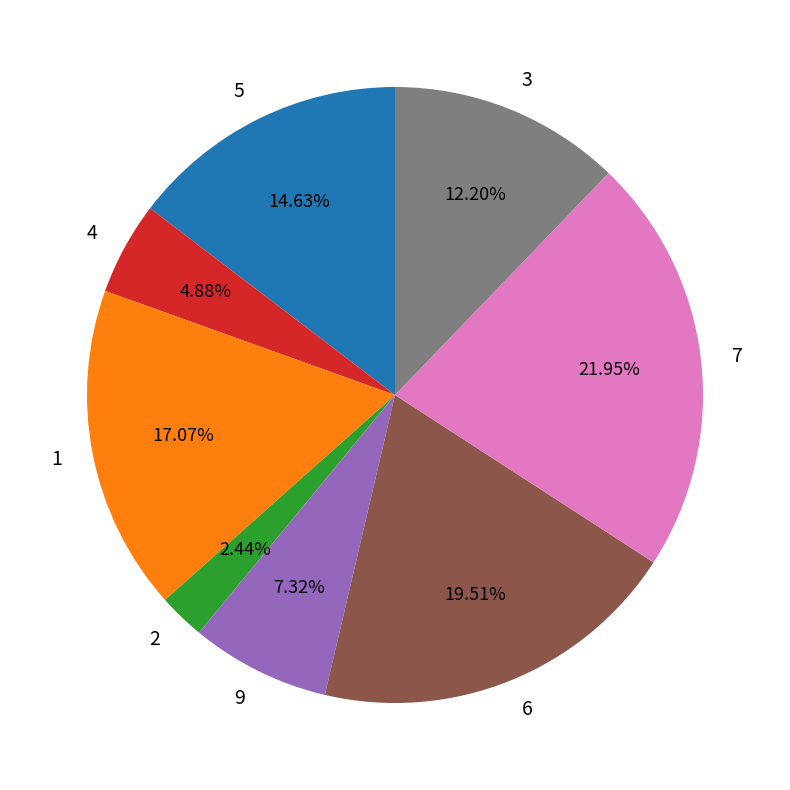

Count the number of slices in the pie.

8